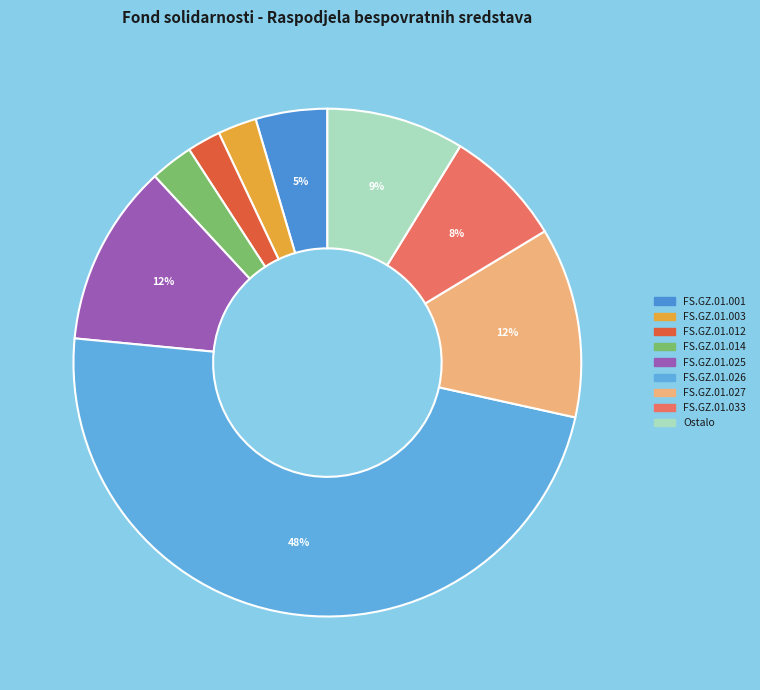

Does any single category account for the majority?

No